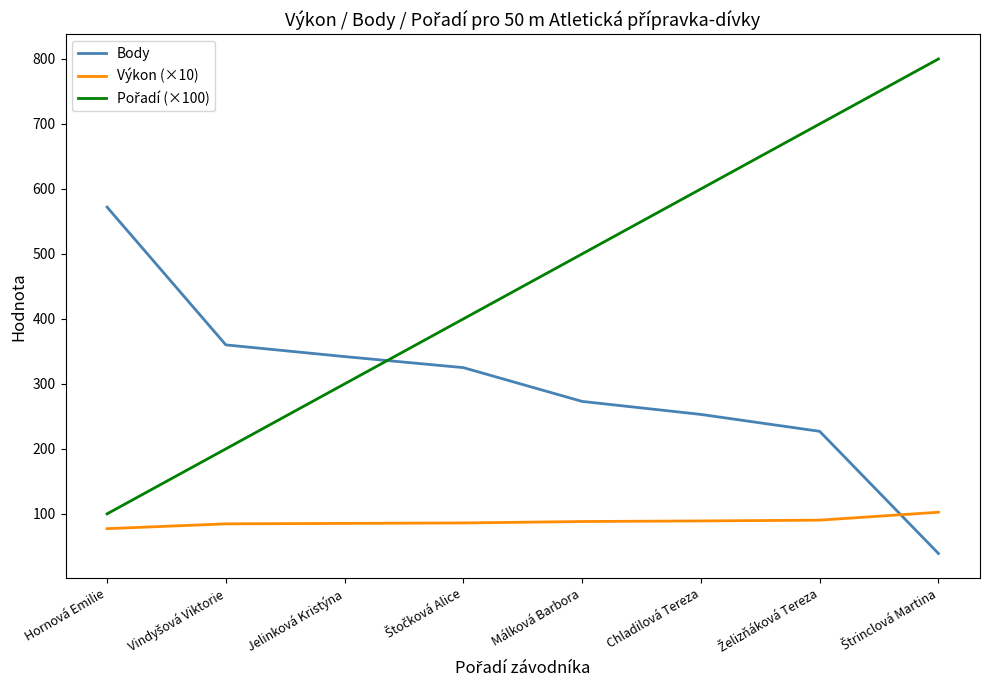

Is the value of Výkon (×10) at Jelinková Kristýna greater than the value of Body at Málková Barbora?

No